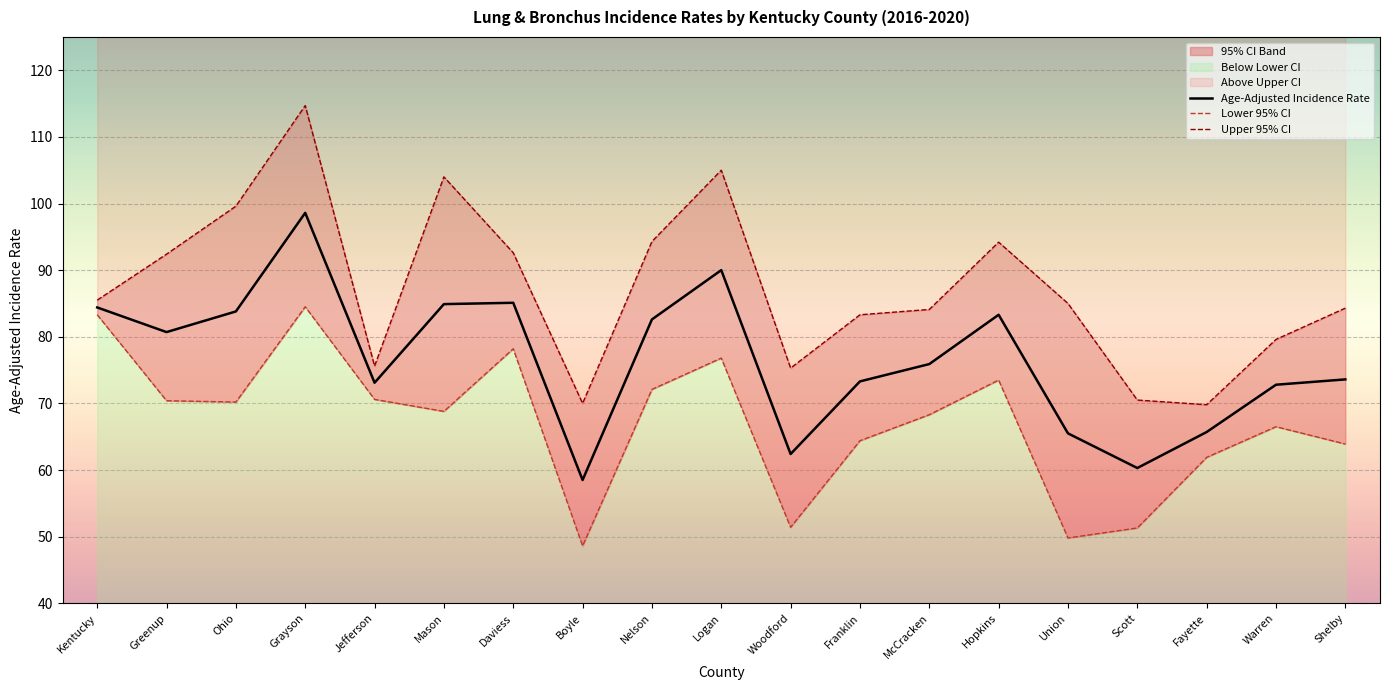

What value does the Age-Adjusted Incidence Rate series have at Woodford?

62.4